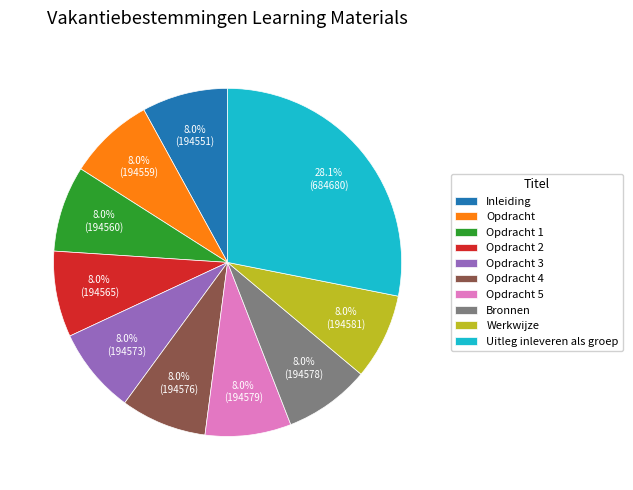

True or false: Inleiding accounts for 2% of the total.

False